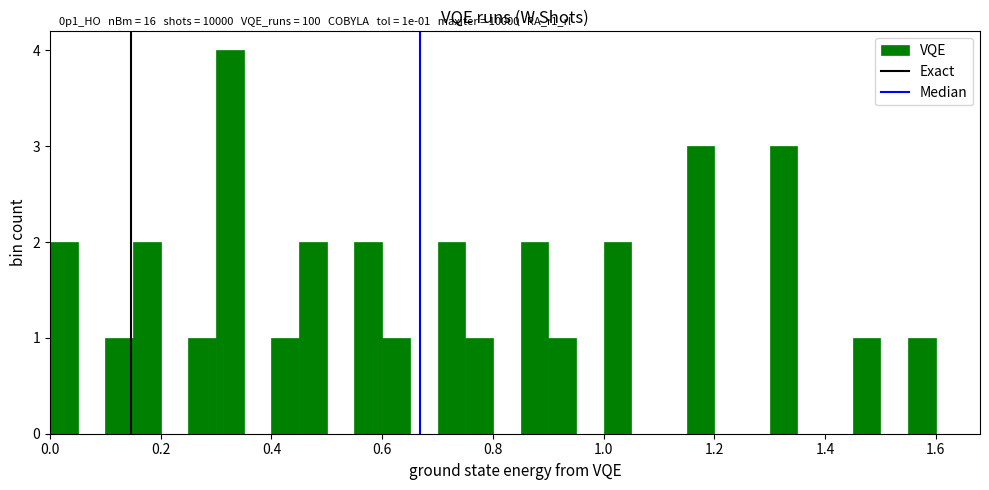

Around what value on the x-axis is the tallest bar? Give the approximate position of its centre, as read against the axis.

0.32